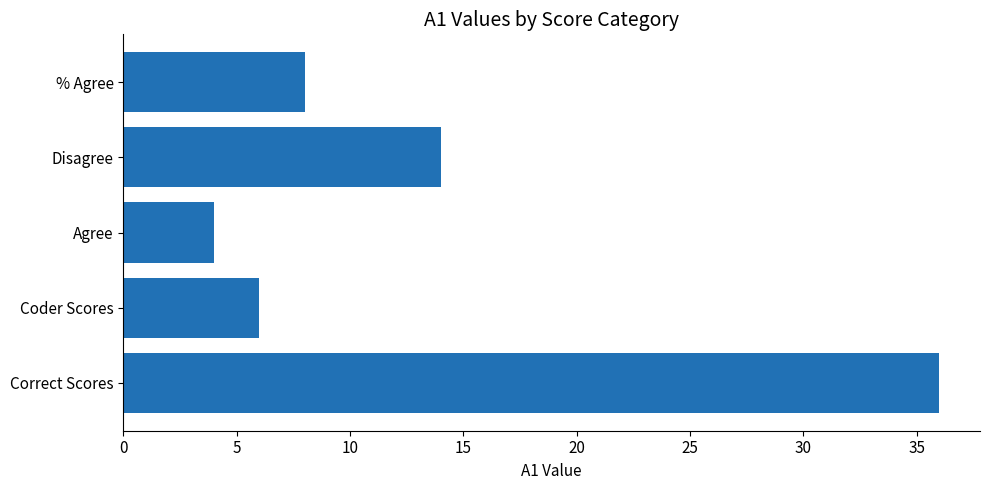

At which category does the chart reach its minimum across all series?

Agree